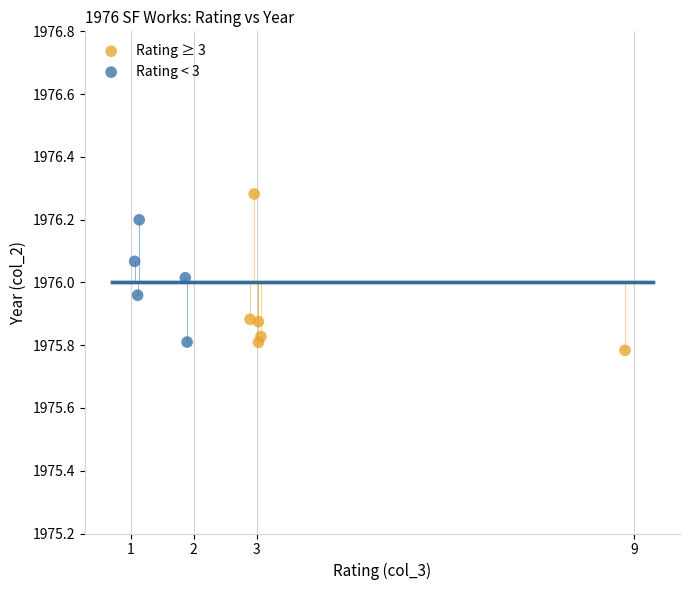

Which series reaches the maximum Y coordinate?

Rating ≥ 3